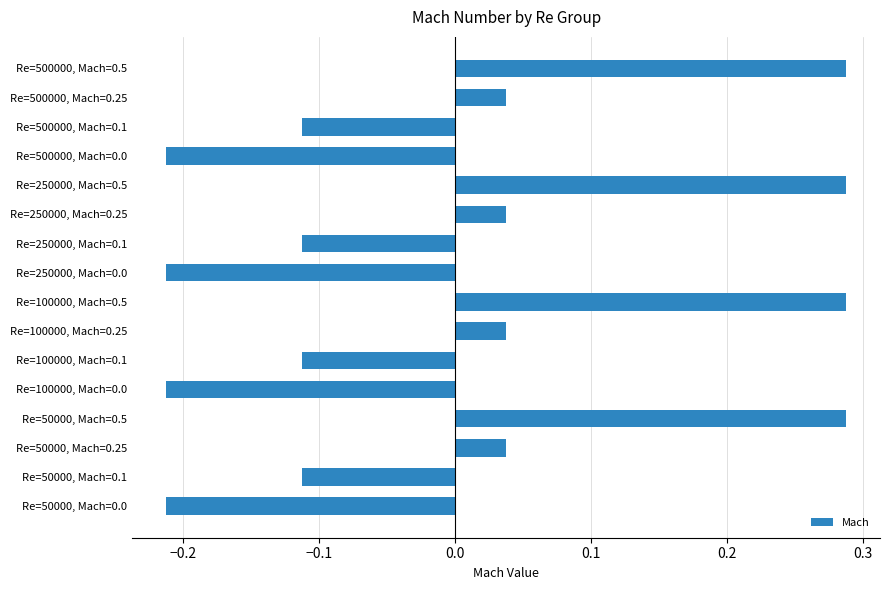

How many values are above zero?

8